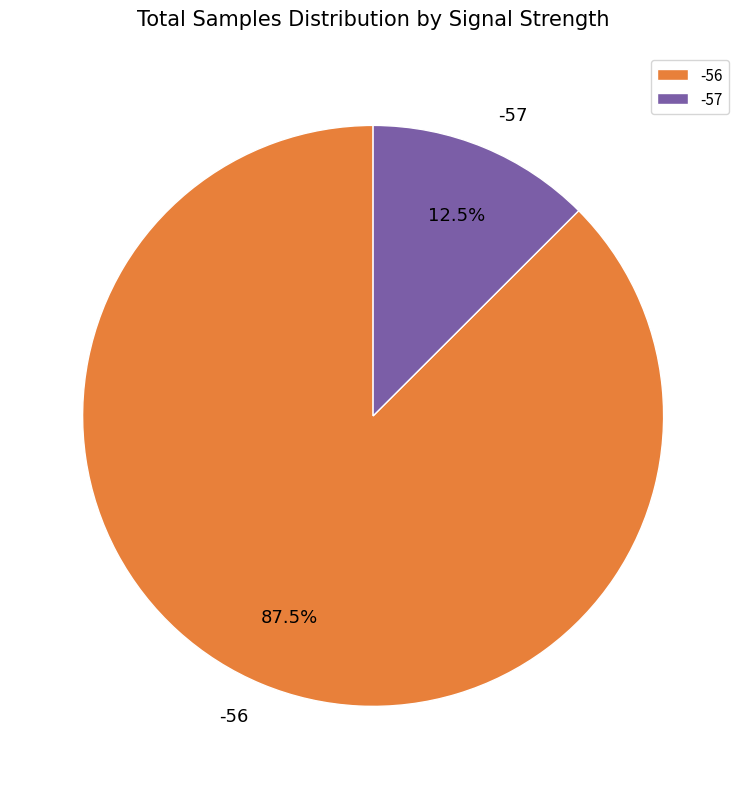

How many segments does this pie chart have?

2